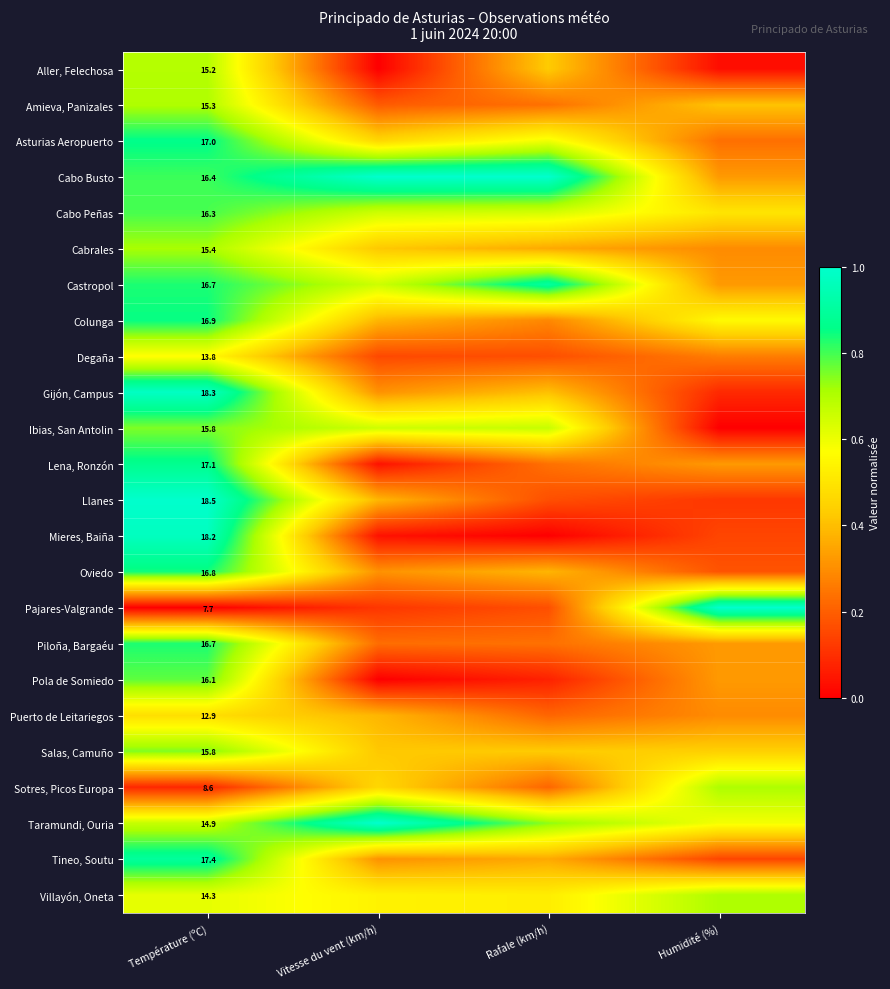

What is the average value of the Asturias Aeropuerto series?

0.5